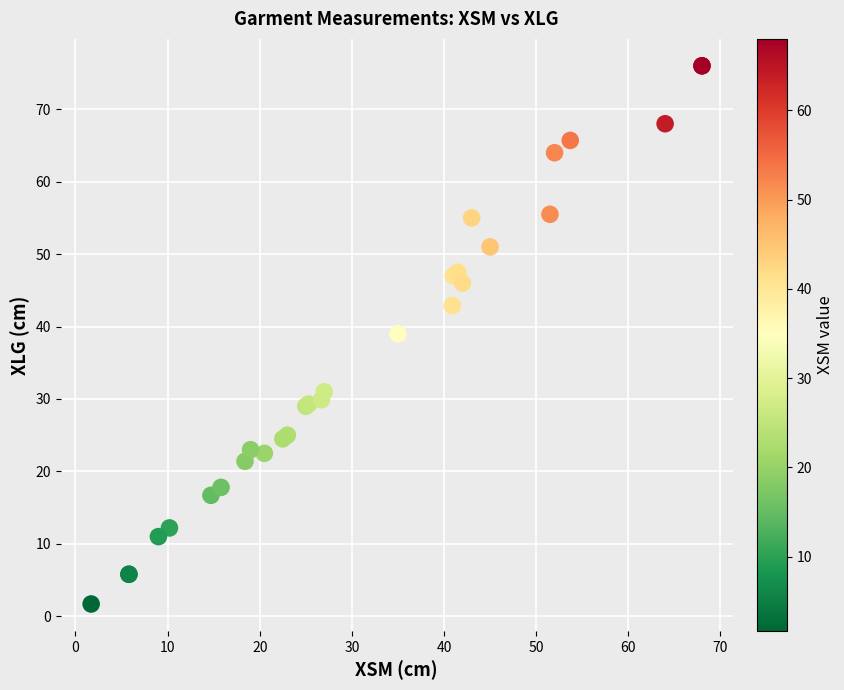

What Y value in the scatter plot is closest to 38?

39.0